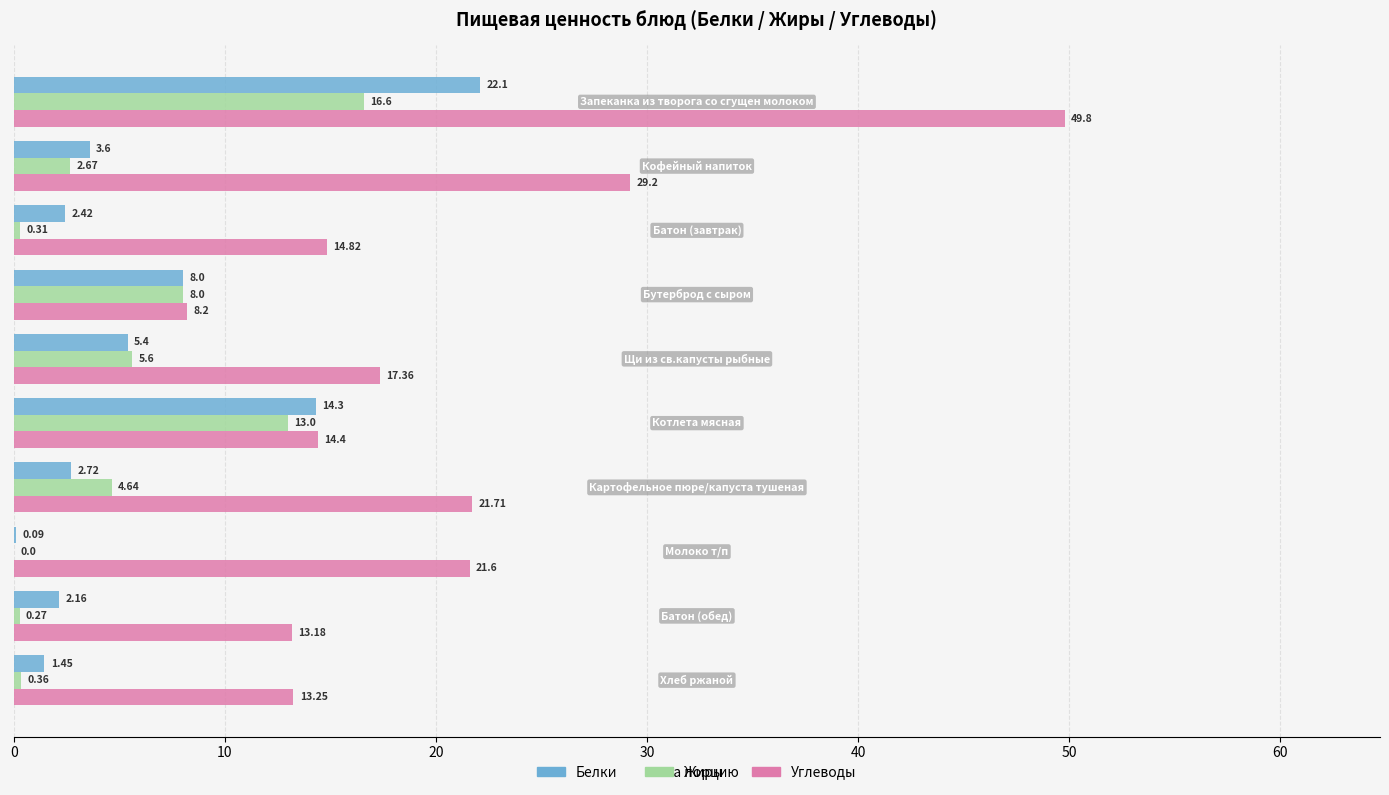

Which series has the largest total across all categories?

Углеводы